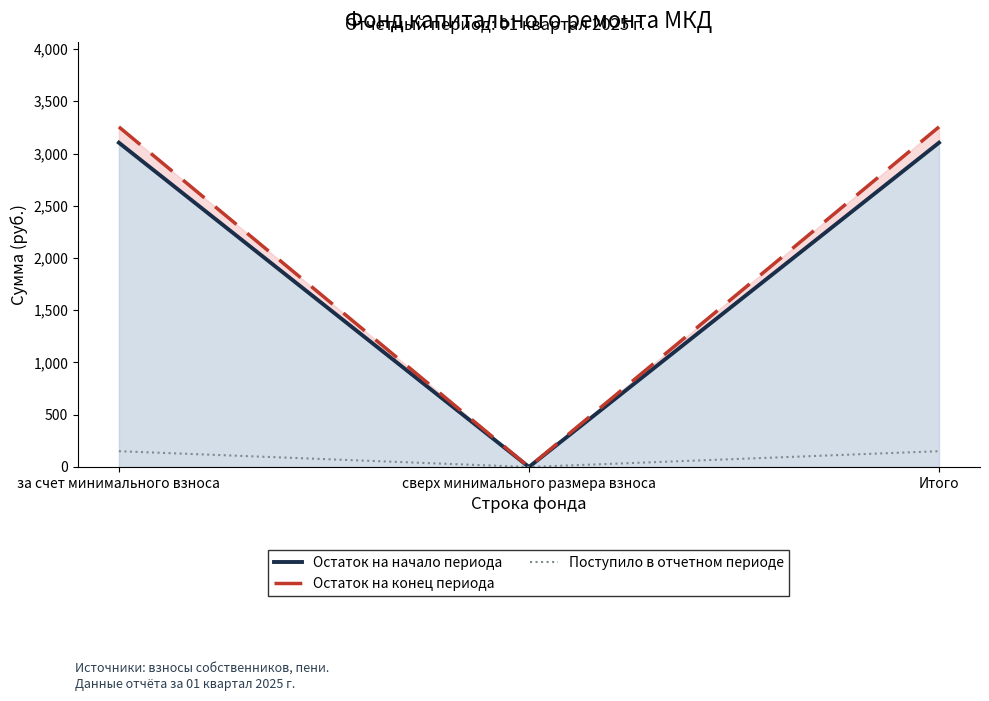

Reading left to right, list all the values displayed in this chart.

Остаток на начало периода: 3103.5	0.0	3103.5
Остаток на конец периода: 3254.6	0.0	3254.6
Поступило в отчетном периоде: 151.1	0.0	151.1